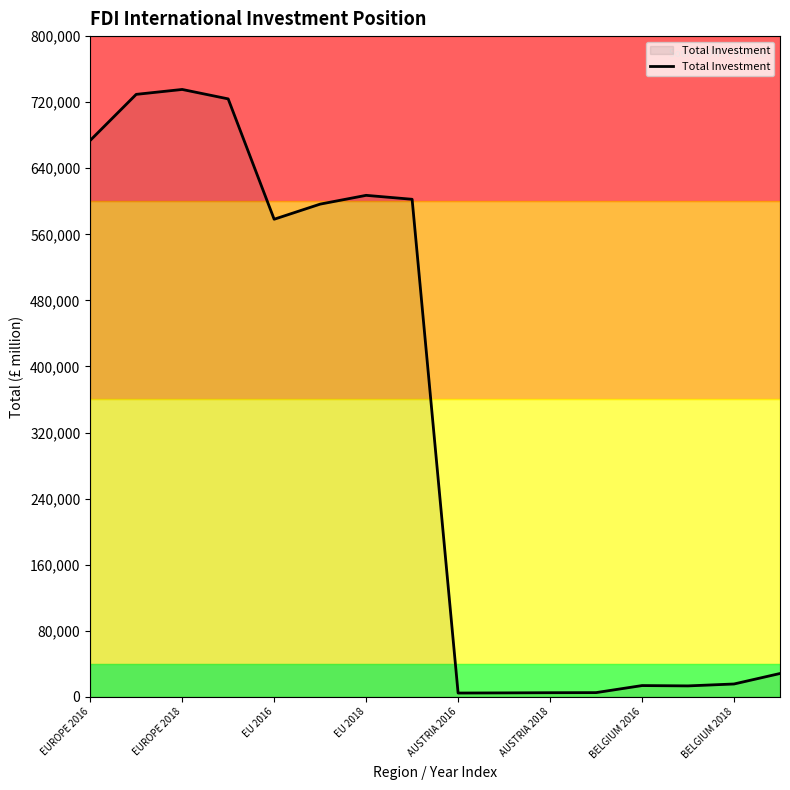

What is the highest value of the Total Investment series?

735410